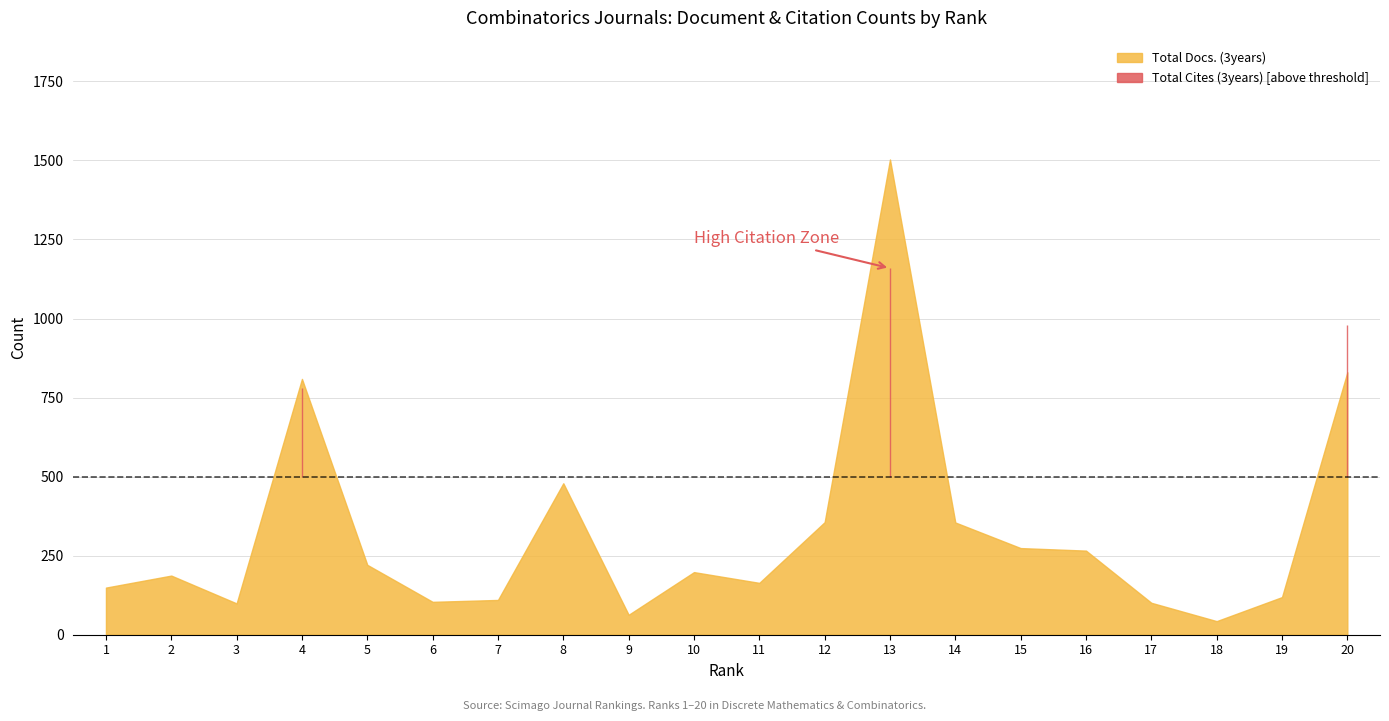

What is the difference between the Total Cites (3years) values at 19 and 3?

78